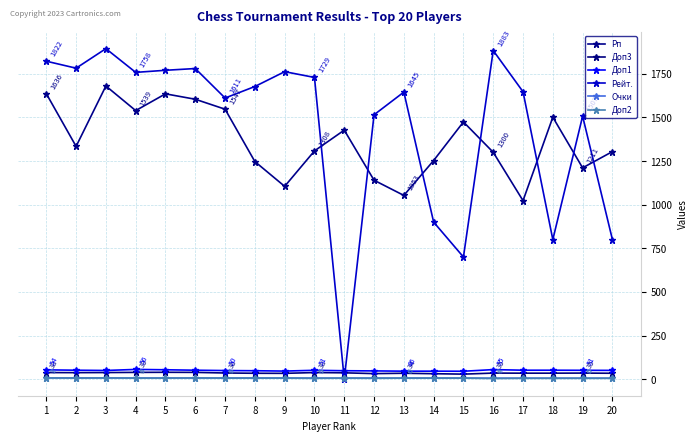

True or false: Рп and Рейт. intersect in this chart.

True